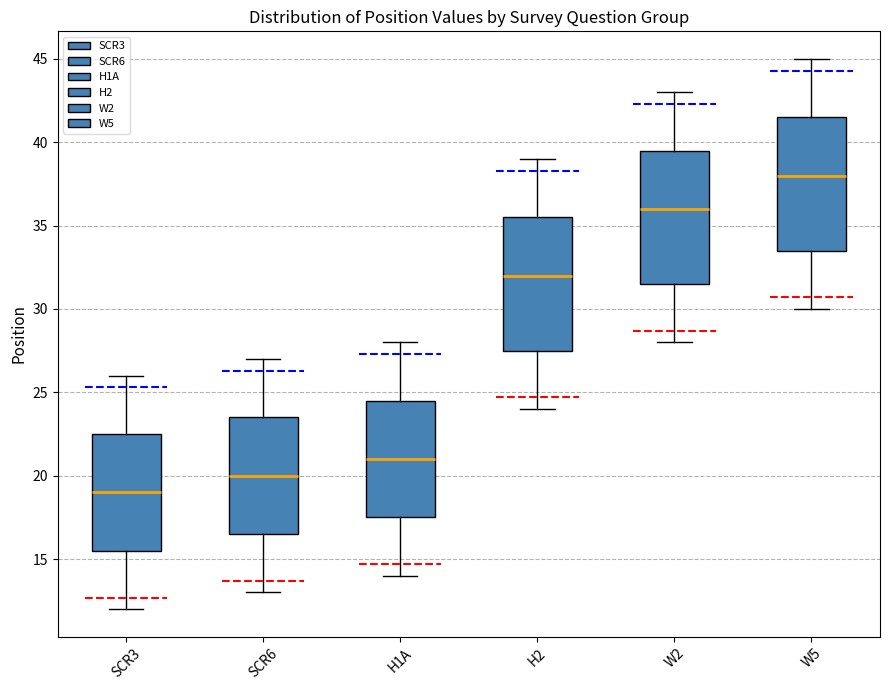

Which box's median line is the highest?

W5